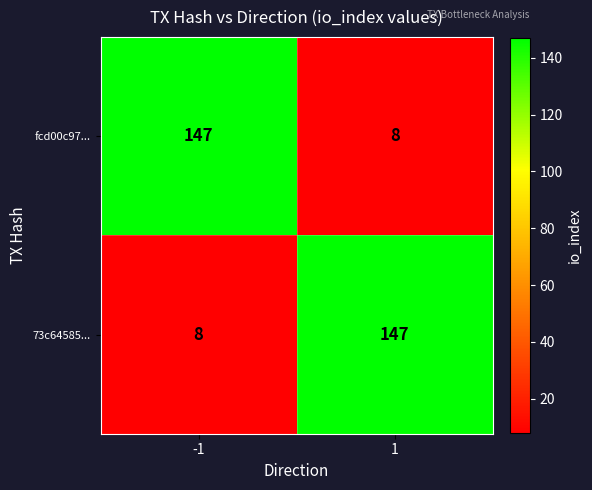

At how many categories does at least one series exceed 141?

2